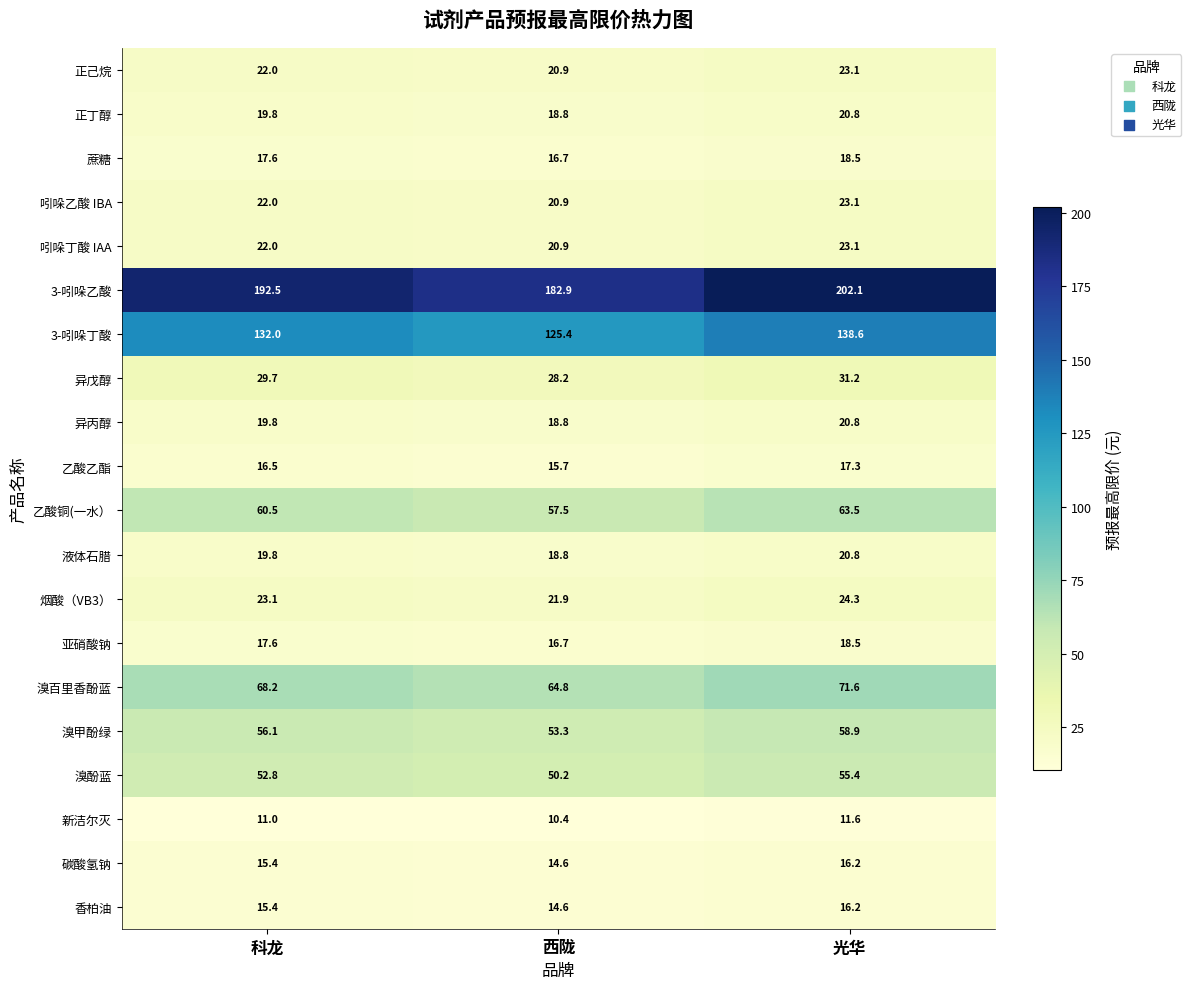

Which series changed the most between 科龙 and 光华?

3-吲哚乙酸